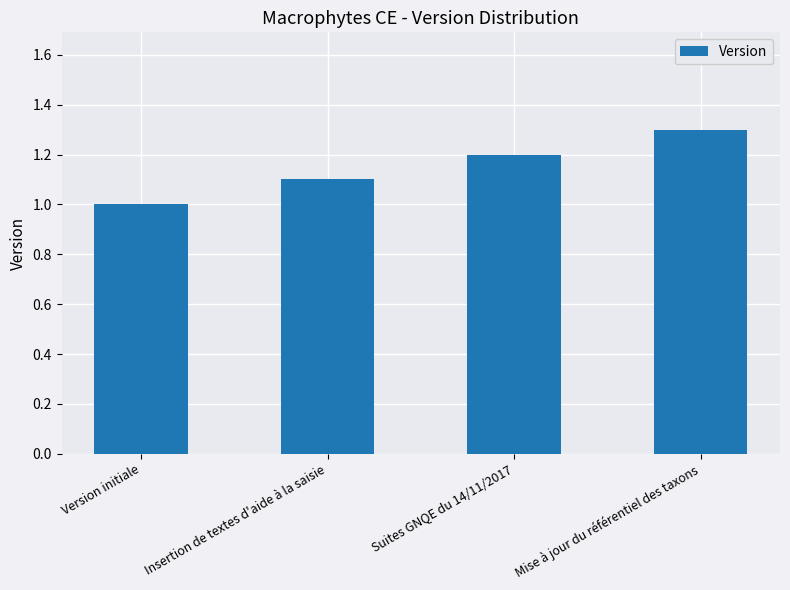

What is the difference between the values at Mise à jour du référentiel des taxons and Version initiale?

0.3